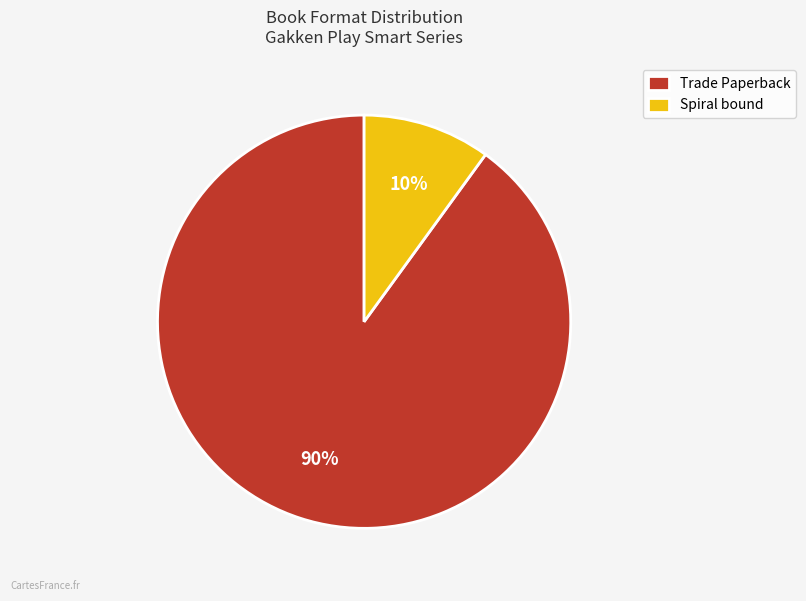

Count the number of slices in the pie.

2